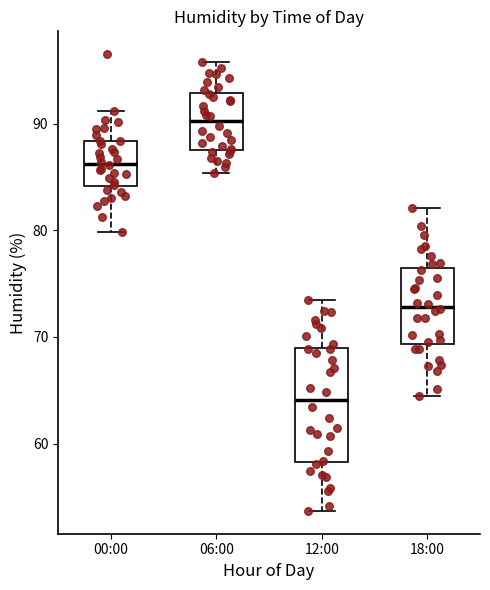

Reading left to right, transcribe this box plot: for each box, give where its median line is, the range the box spans, and where its two whiskers end, as read against the y-axis. The values are not printed on the chart, so give them approximately, as read against the axis.

00:00: median 86, box 84 to 88, whiskers 80 to 91
06:00: median 90, box 88 to 93, whiskers 85 to 96
12:00: median 64, box 58 to 69, whiskers 54 to 74
18:00: median 73, box 69 to 76, whiskers 65 to 82